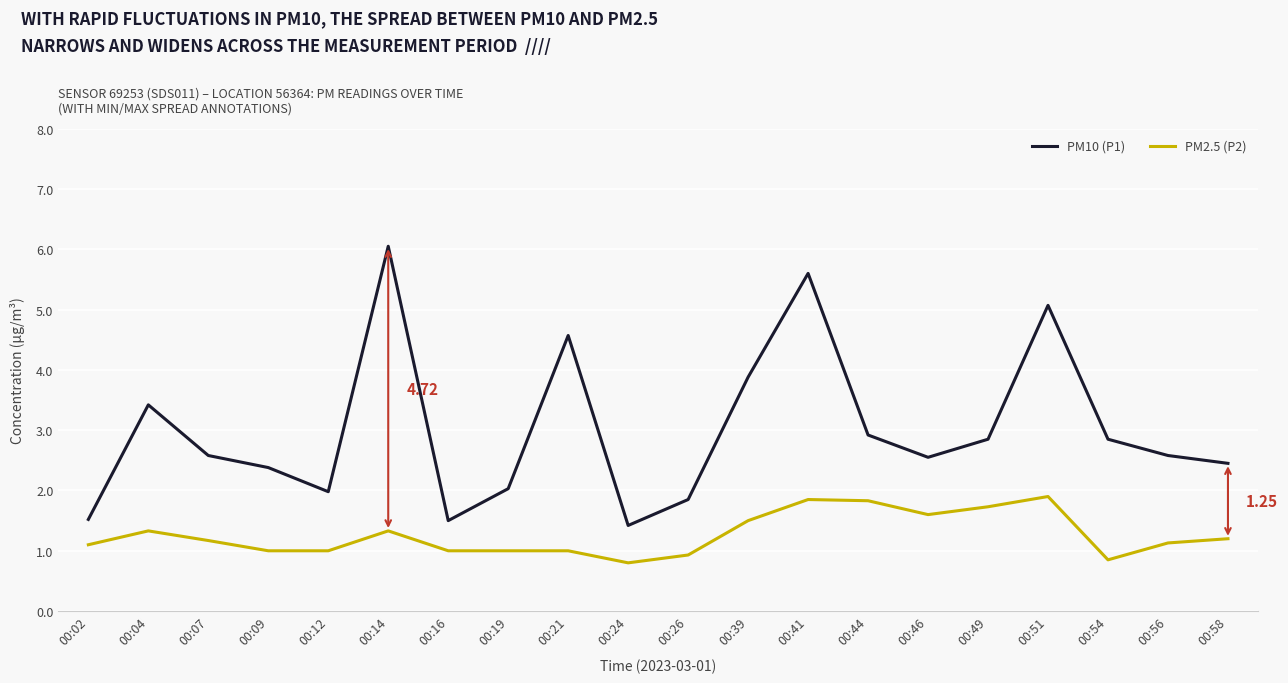

At 00:12, list the series in order from largest to smallest.

PM10 (P1), PM2.5 (P2)